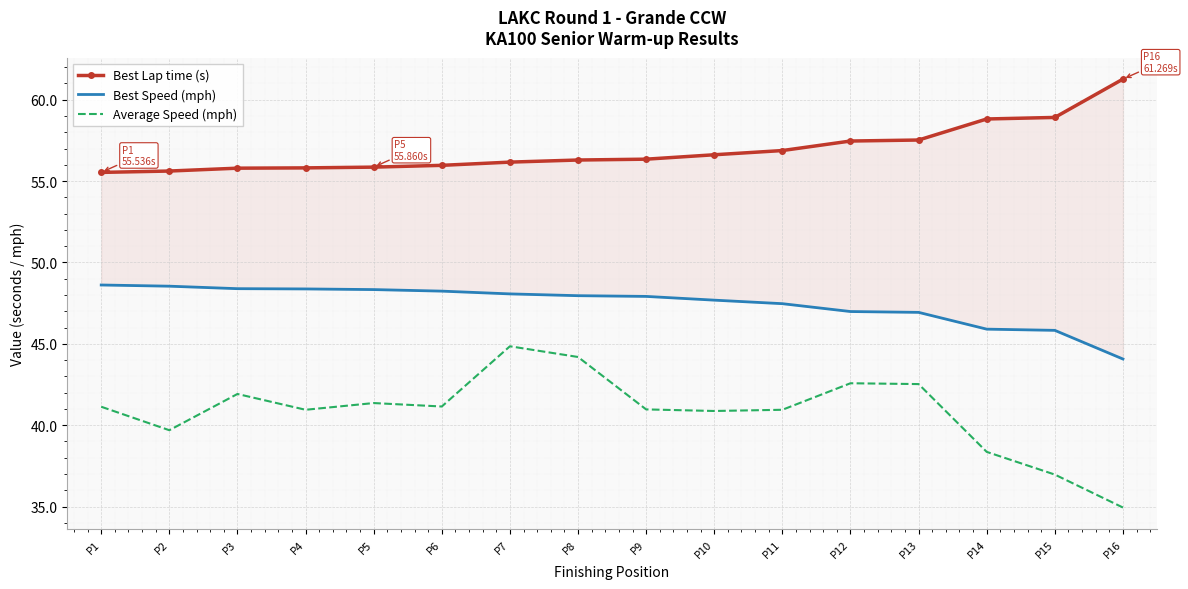

List the series in order of their overall mean, lowest first.

Average Speed (mph), Best Speed (mph), Best Lap time (s)